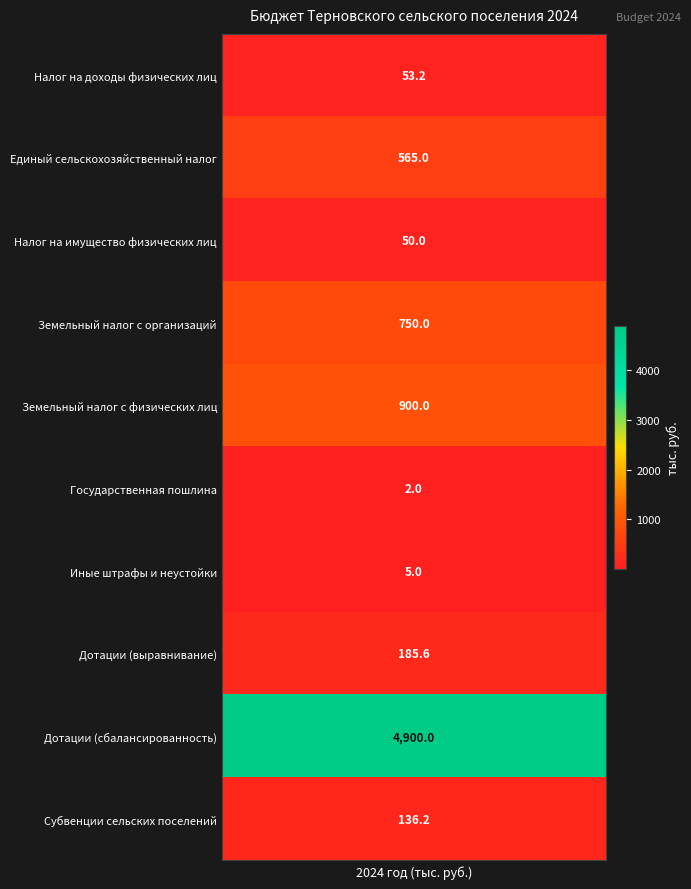

The chart shows a value of 273.1 at 1. True or false?

False